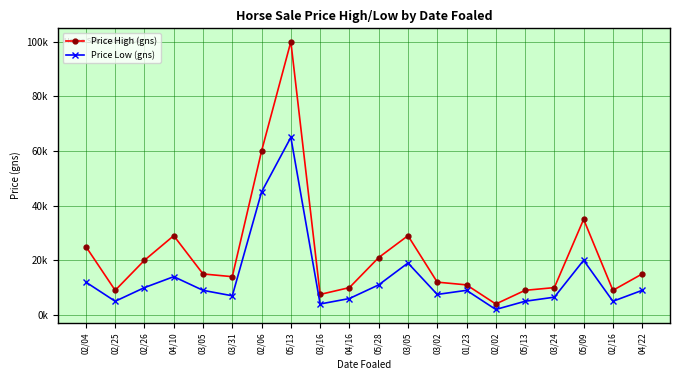

Does the chart have visible grid lines?

Yes